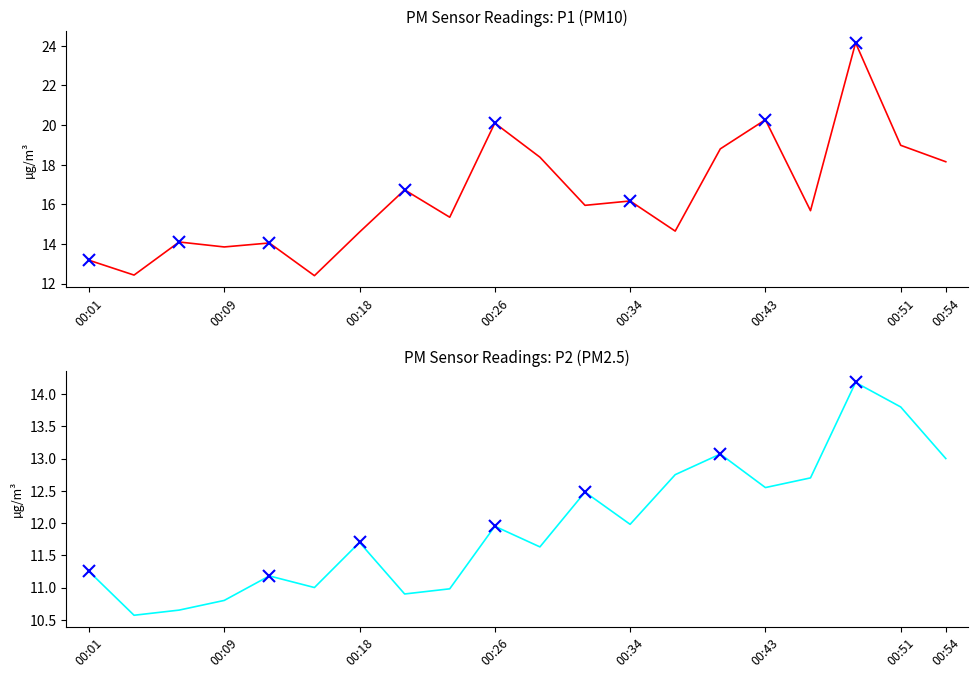

Is it true that P2 equals 8.4 at 17?

False